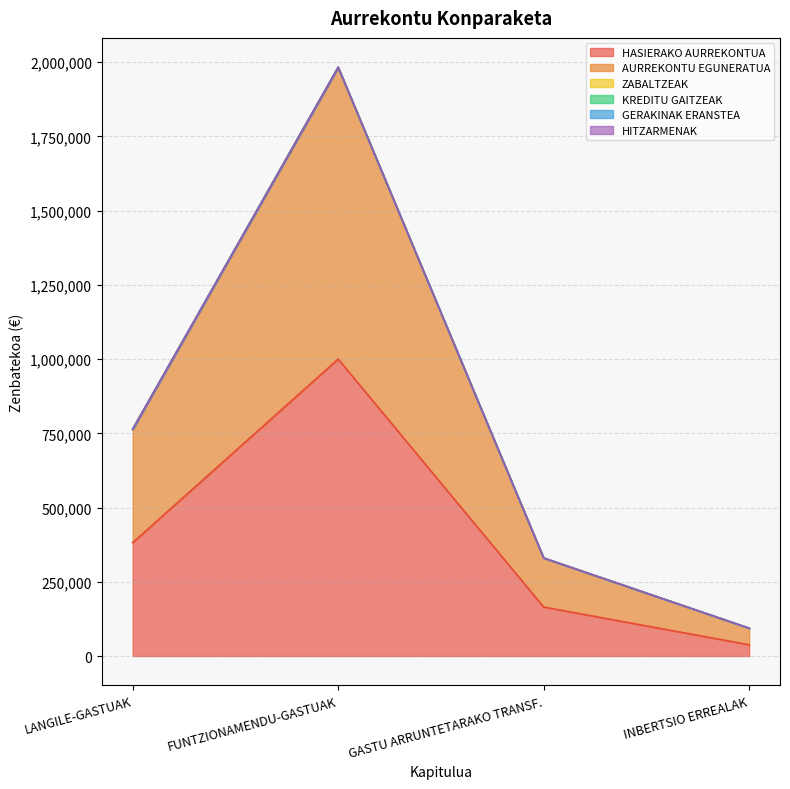

What is the label of the 4th point from the right?

LANGILE-GASTUAK